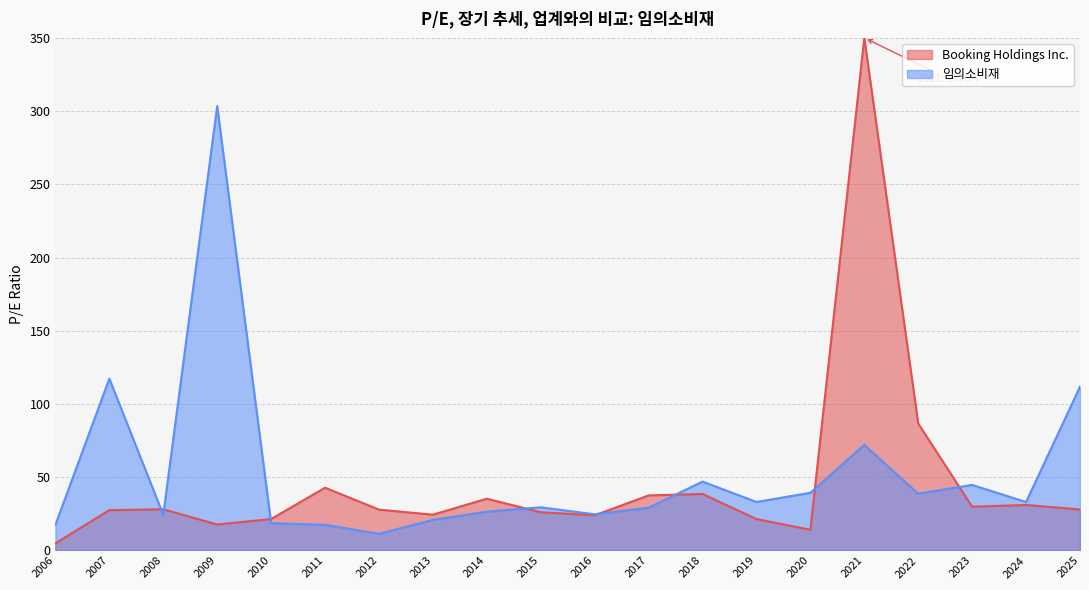

The Booking Holdings Inc. series shows 42.9 at 2011. True or false?

True